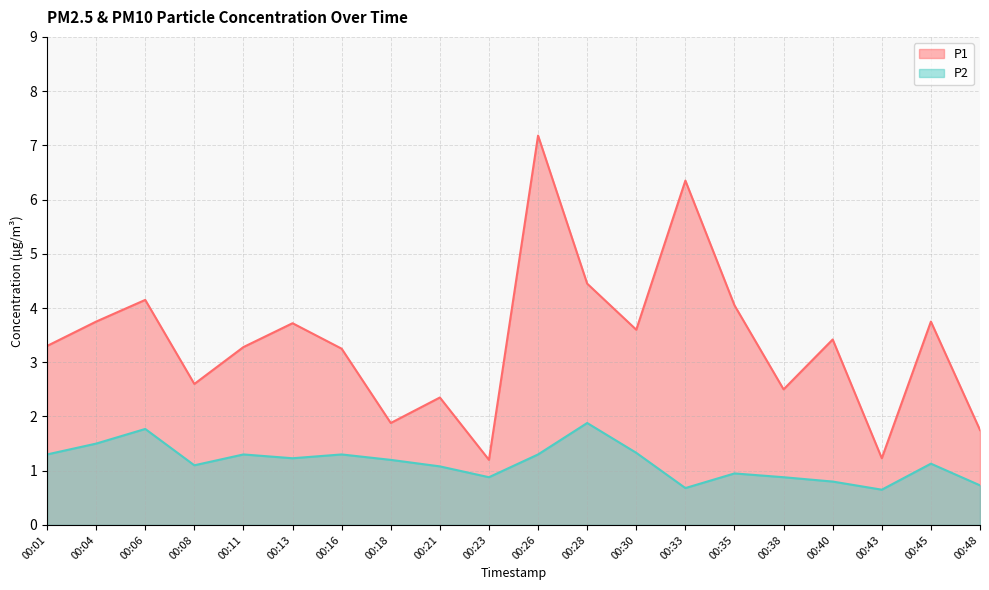

How many lines are shown in the chart?

2